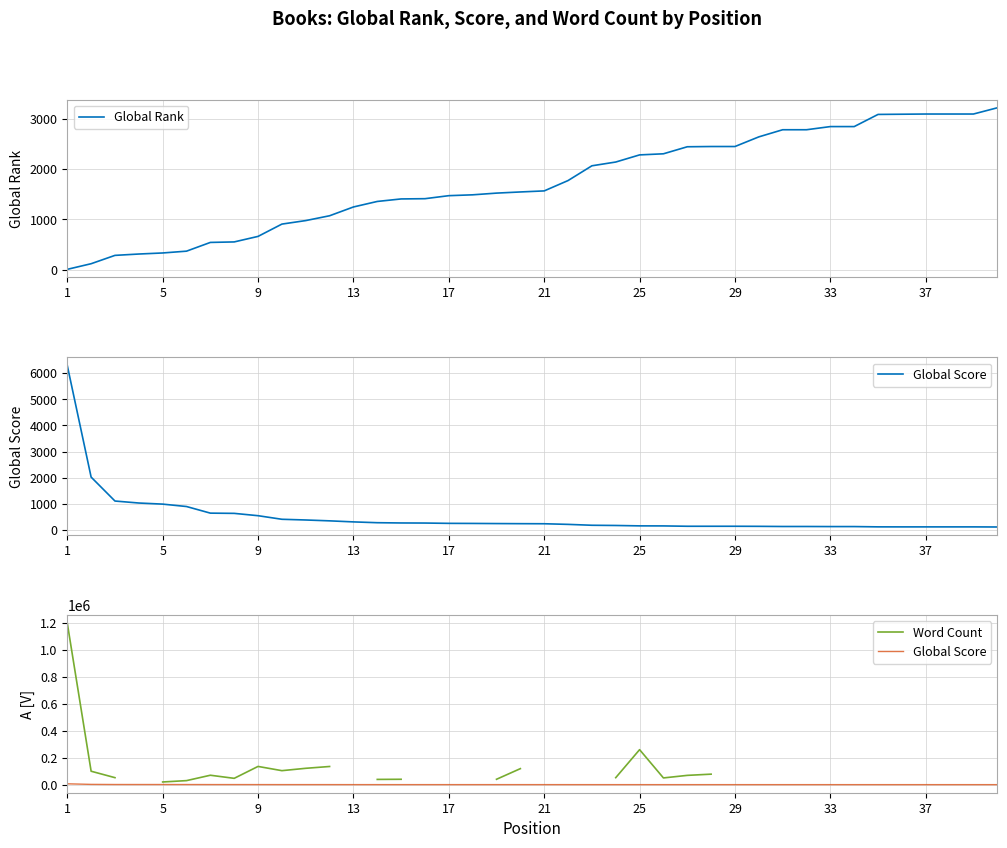

What is the maximum value for Global Rank?

3223